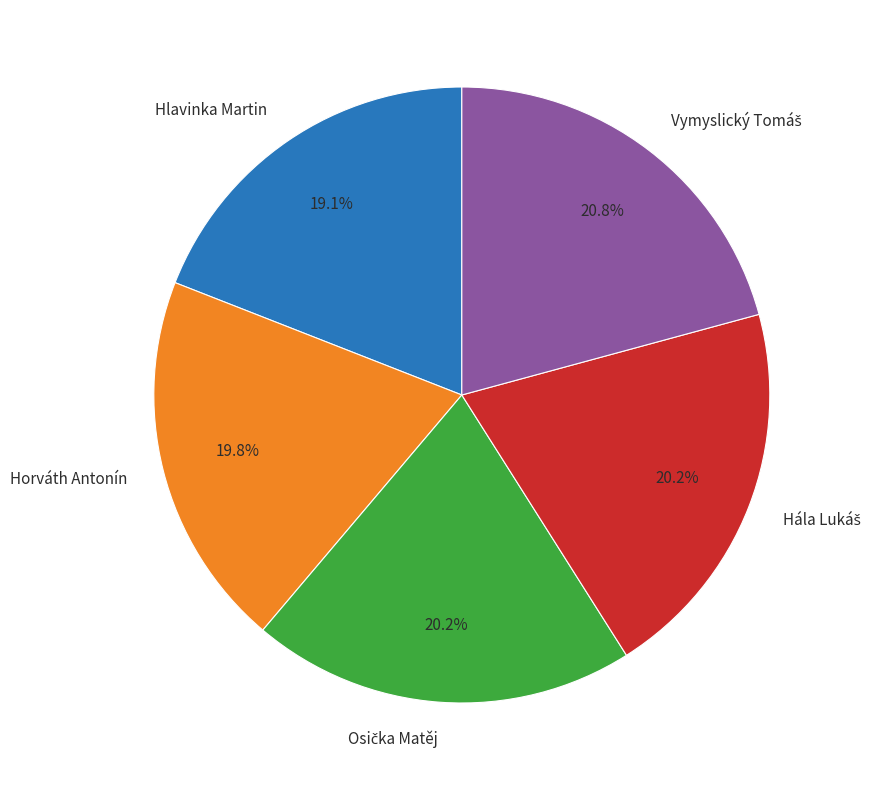

Is there a majority slice in this chart?

No